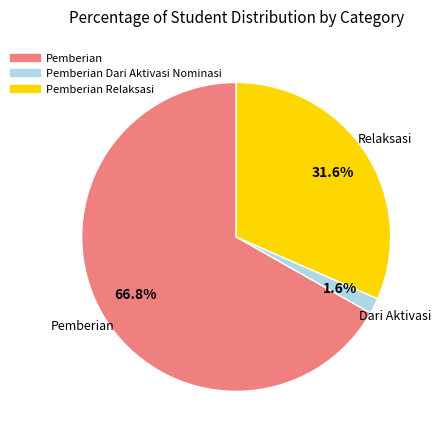

Is there a majority slice in this chart?

Yes